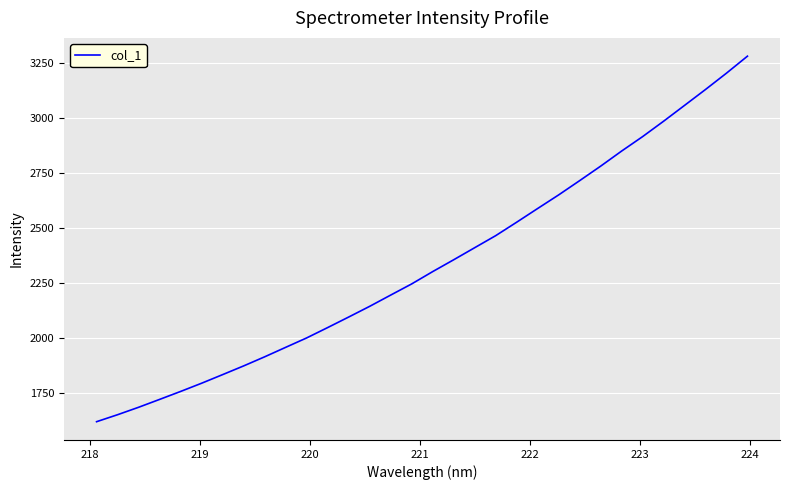

What is the smallest value displayed?

1617.5